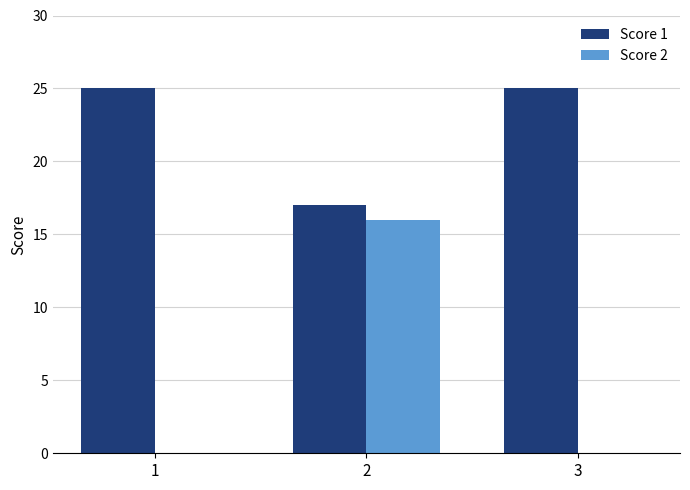

What is the maximum value shown in the chart?

25